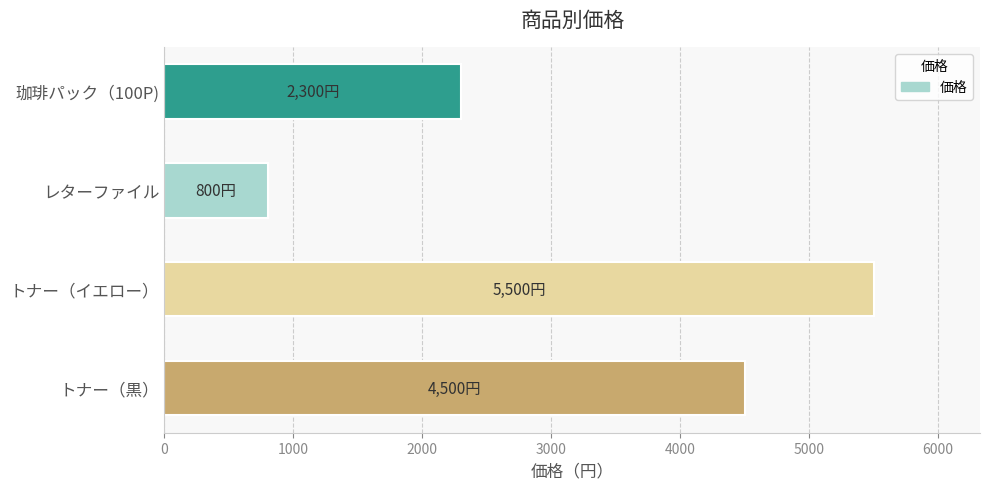

Count the number of categories in the chart.

4